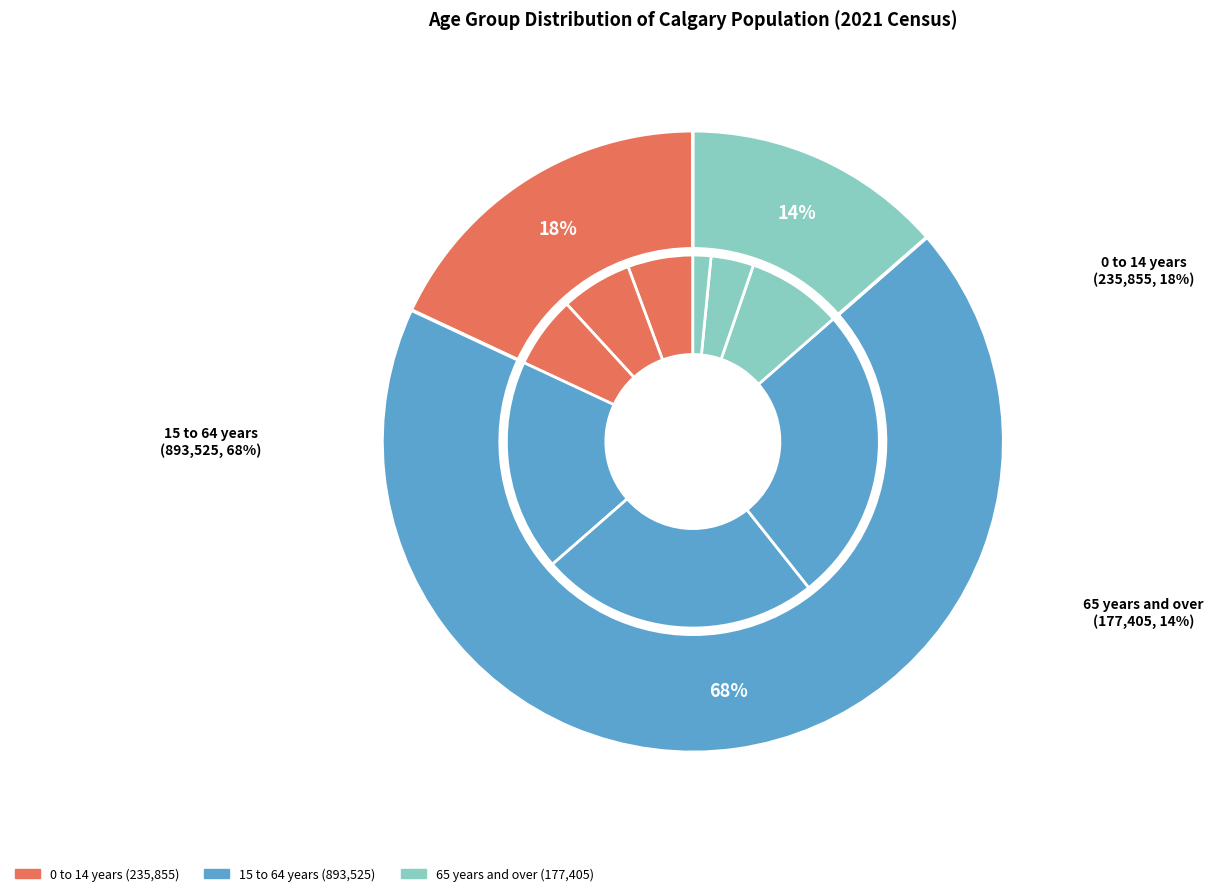

What is the ratio of the value at 0 to 14 years to the value at 15 to 64 years?

0.3